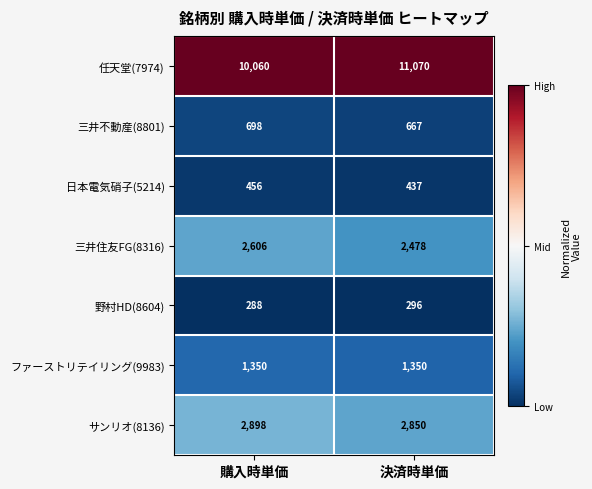

Reading left to right, what are all the values shown in this chart?

任天堂(7974): 購入時単価=10060	決済時単価=11070
三井不動産(8801): 購入時単価=698	決済時単価=667
日本電気硝子(5214): 購入時単価=456	決済時単価=437
三井住友FG(8316): 購入時単価=2606	決済時単価=2478
野村HD(8604): 購入時単価=288	決済時単価=296
ファーストリテイリング(9983): 購入時単価=1350	決済時単価=1350
サンリオ(8136): 購入時単価=2898	決済時単価=2850